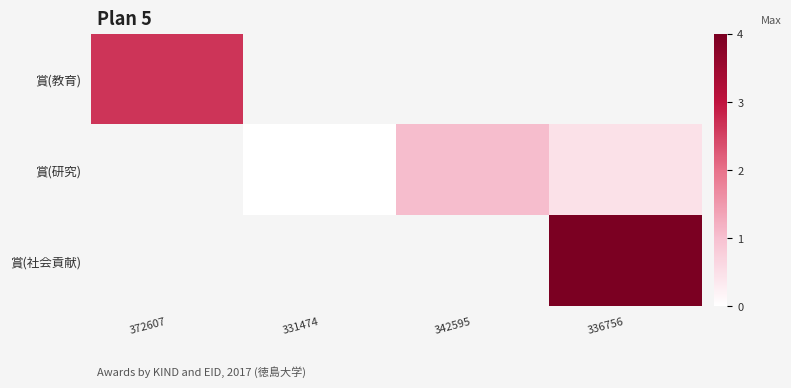

What is the difference between the 賞(研究) values at 336756 and 342595?

0.6